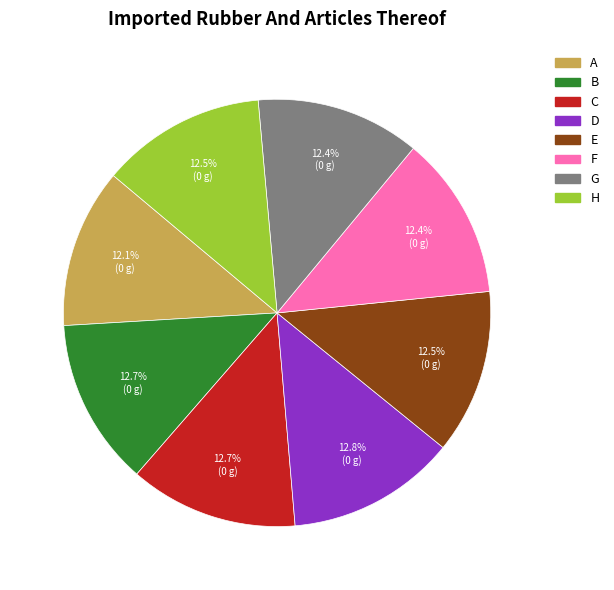

Is H the majority of the pie?

No